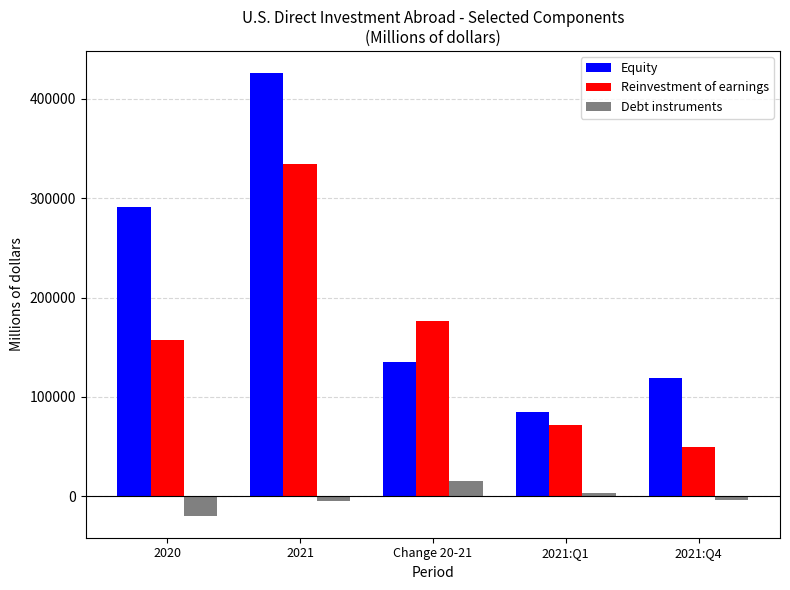

How many bars are there in each group?

3